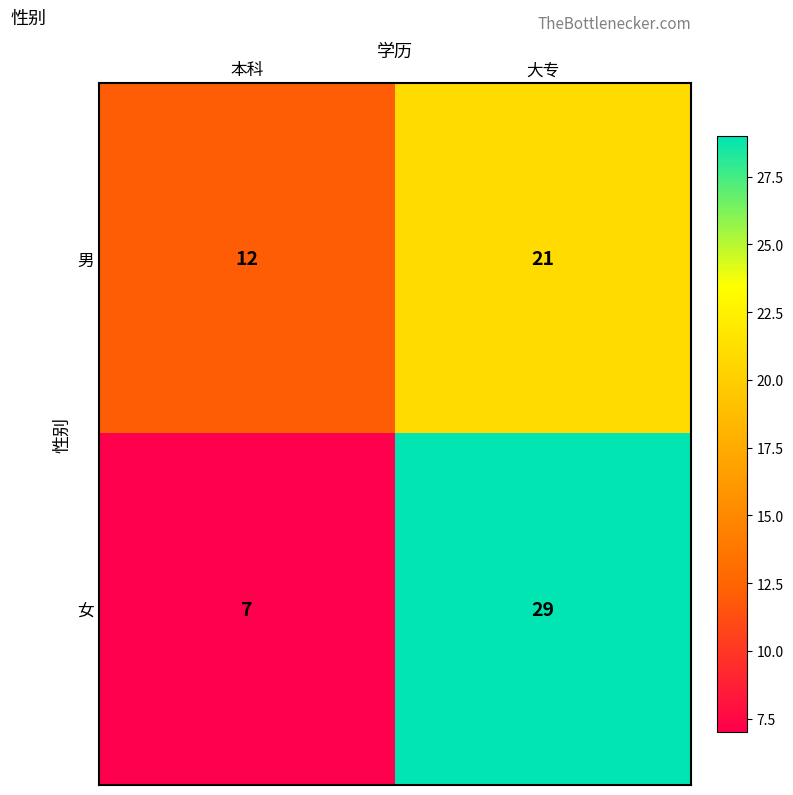

What is the total value across all series at 本科?

19